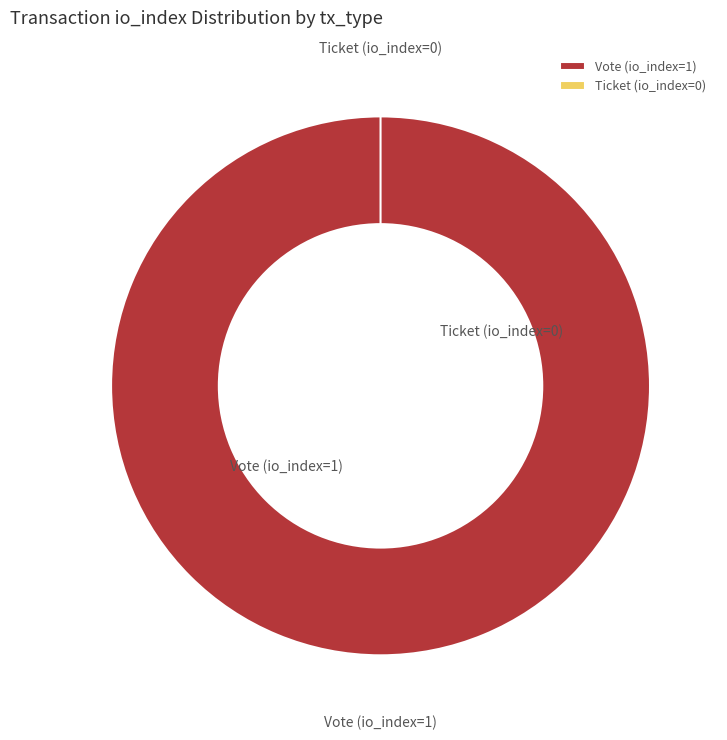

What percentage is NOT represented by Ticket (io_index=0)?

100.0%